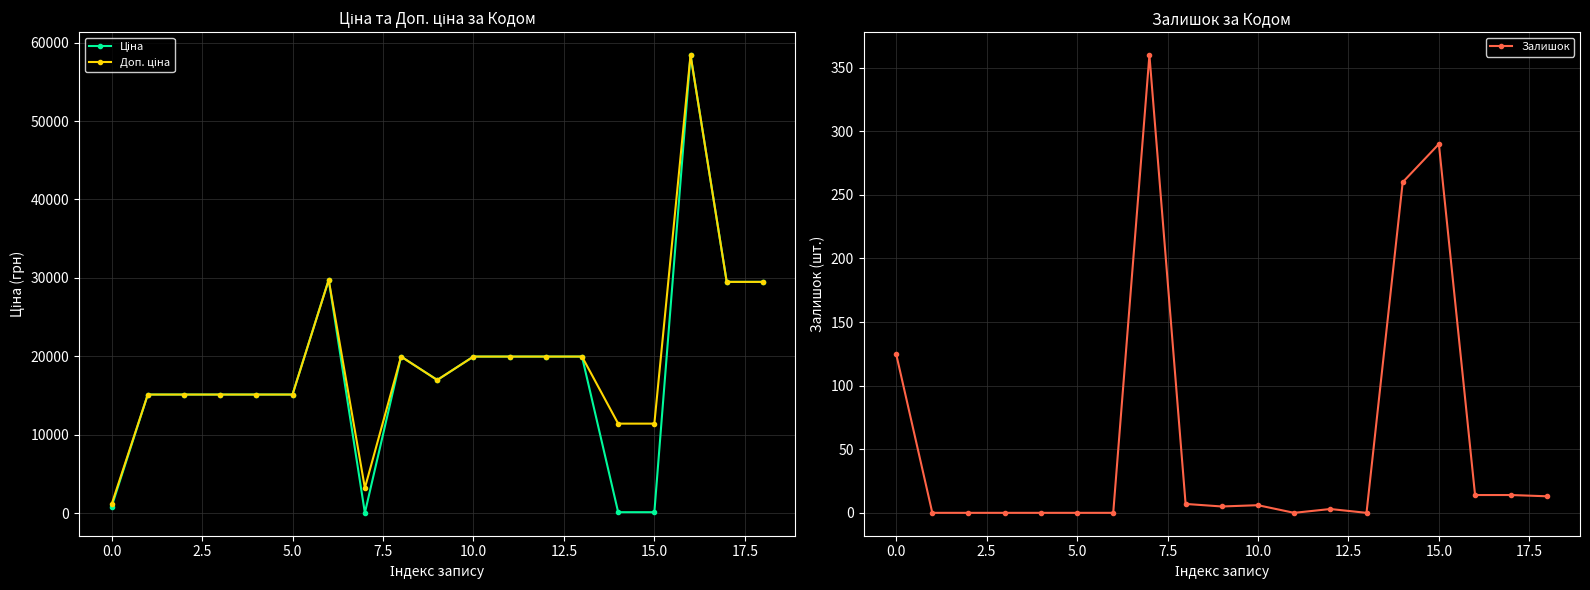

What is the difference between the Залишок values at 15 and 18?

277.0